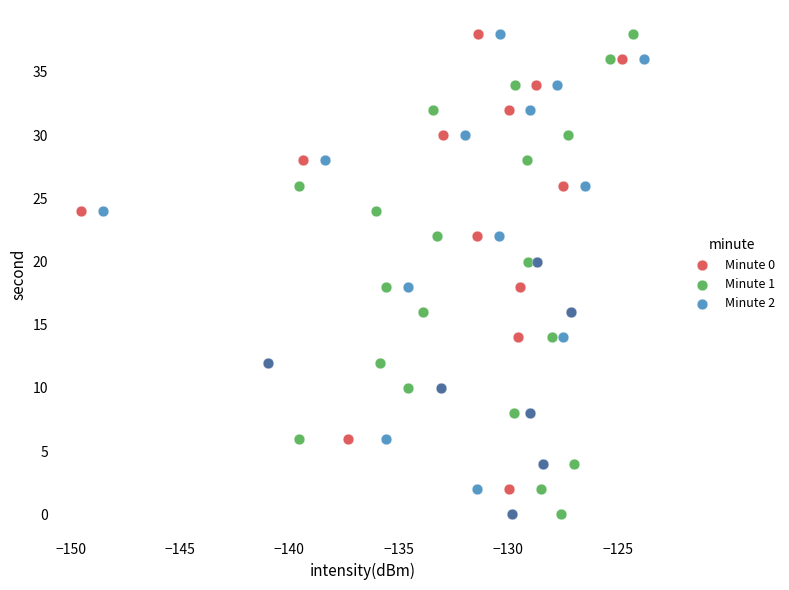

What are all the series names shown in the legend?

Minute 0, Minute 1, Minute 2